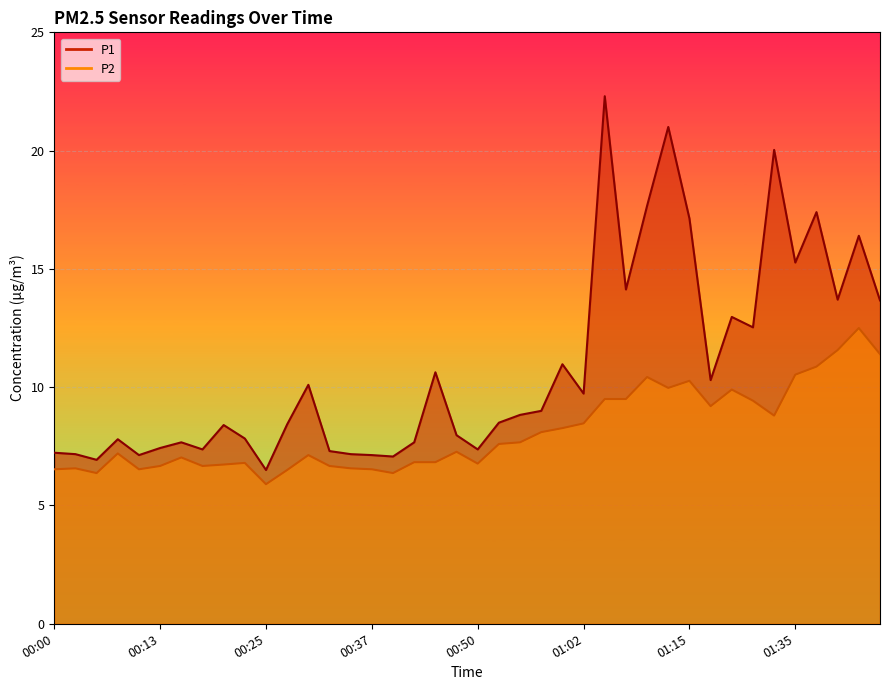

How many interior local valleys does the P2 series have?

9